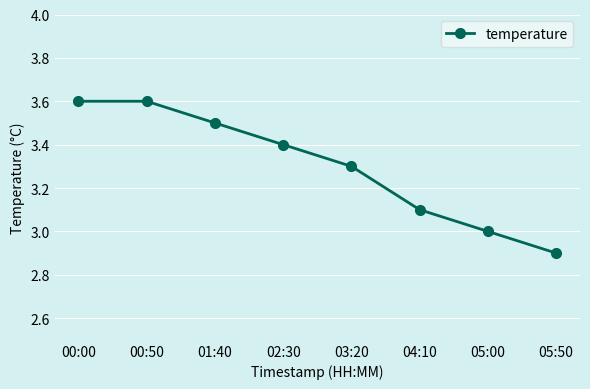

At which label does the data first exceed 3?

00:00